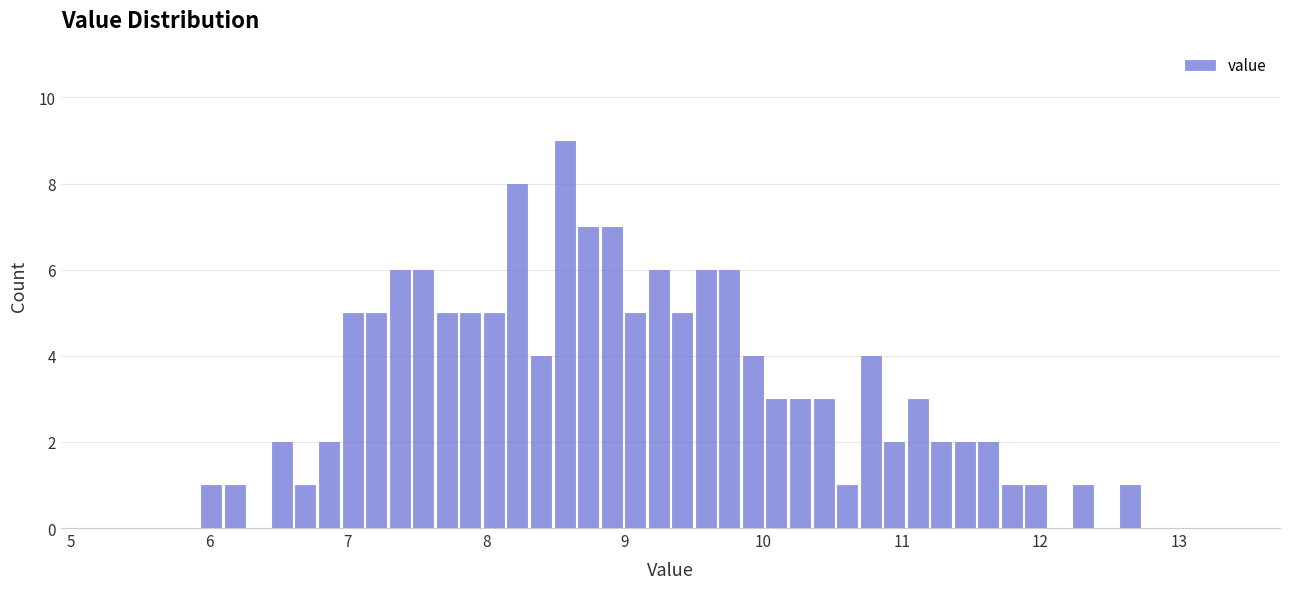

Read against the x-axis, roughly where is the centre of the tallest bar?

8.6